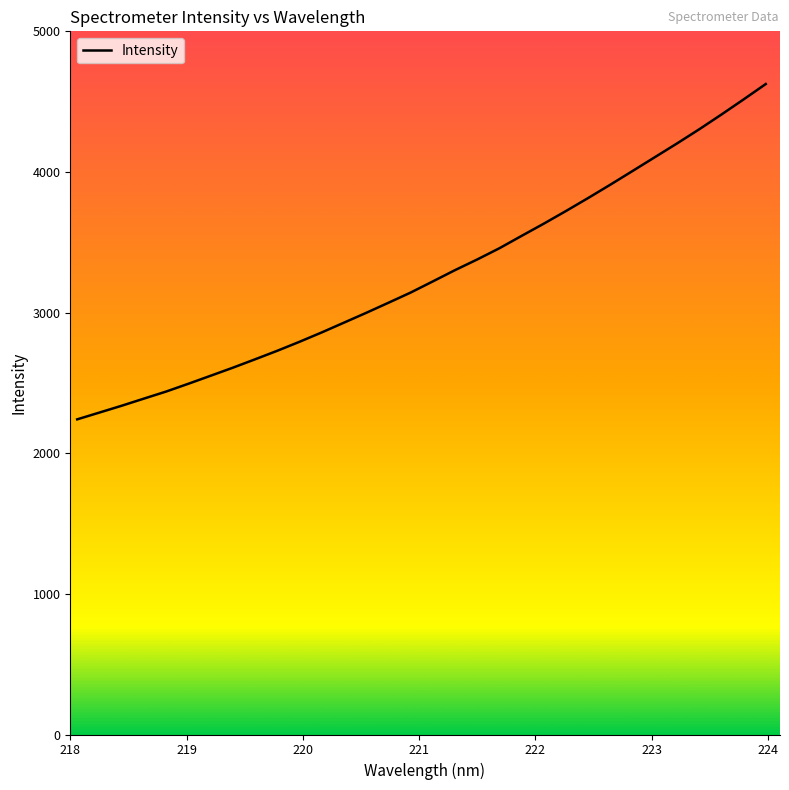

What is the minimum value shown in the chart?

2241.0